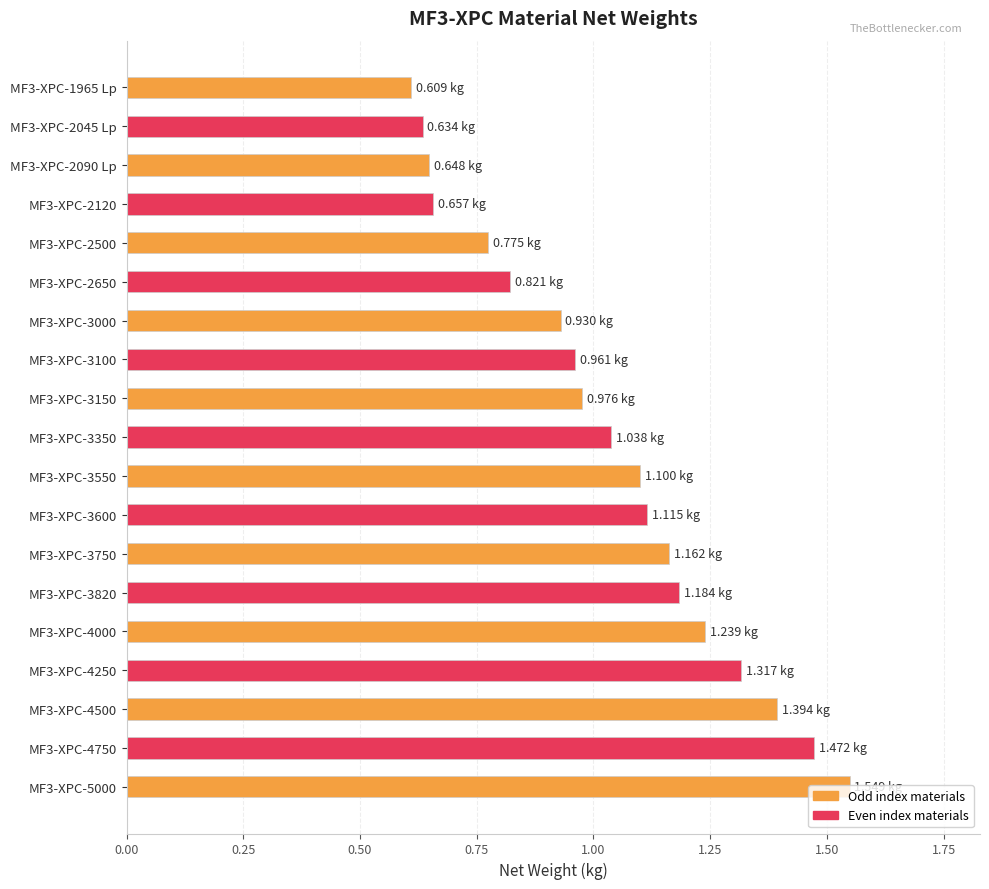

What is the sum of all values?

19.6